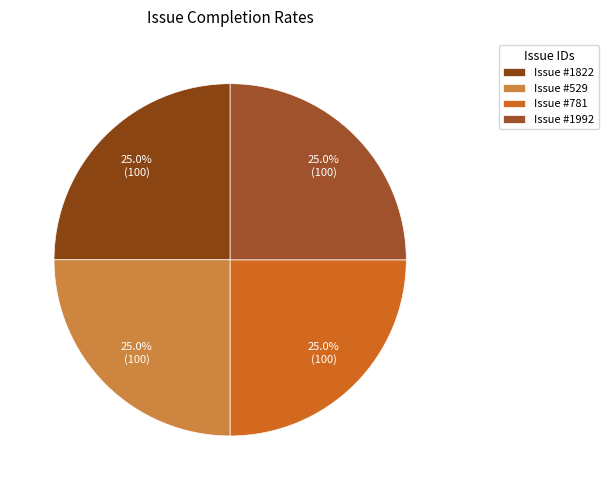

What is the largest slice in the pie chart?

1822